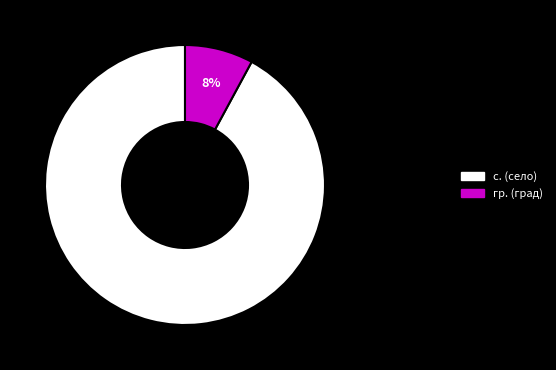

What percentage is the с. (село) slice, to the nearest percent?

92%